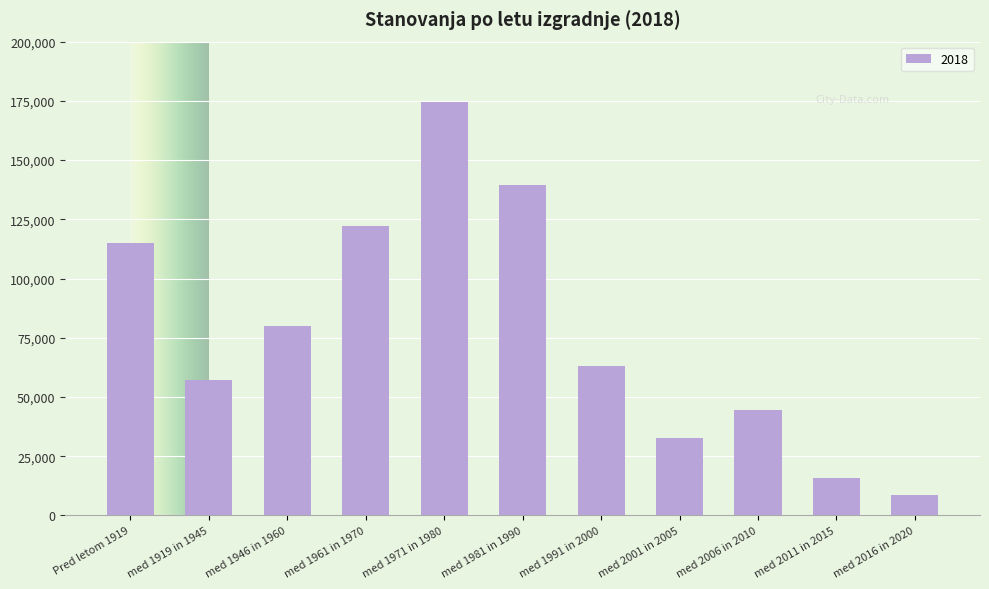

Reading left to right, extract all data points from this chart.

114845	56998	79832	122113	174693	139361	63134	32669	44460	15620	8456